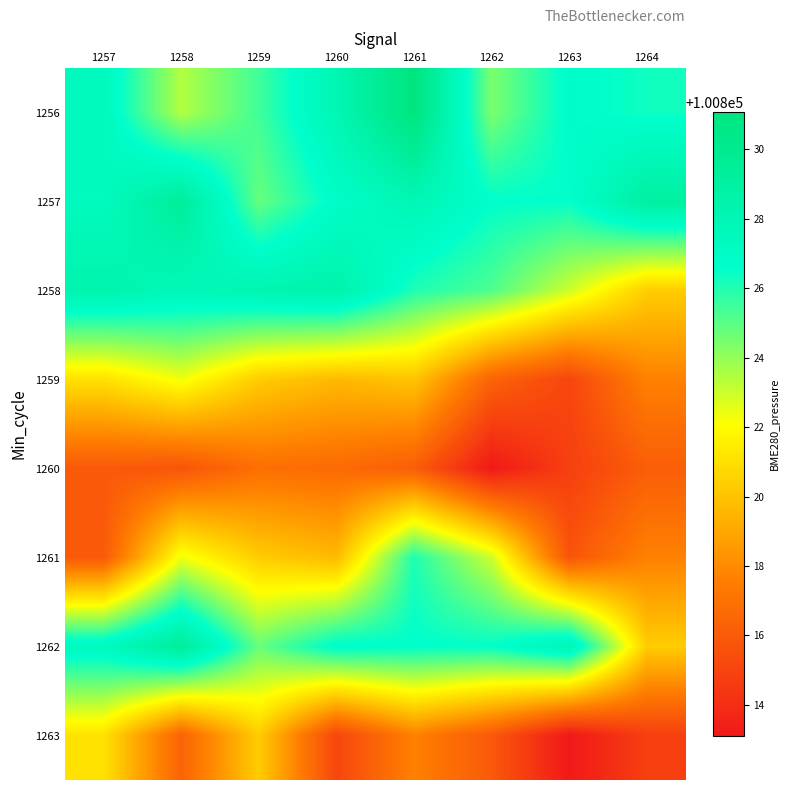

What is the smallest value displayed?

100813.1